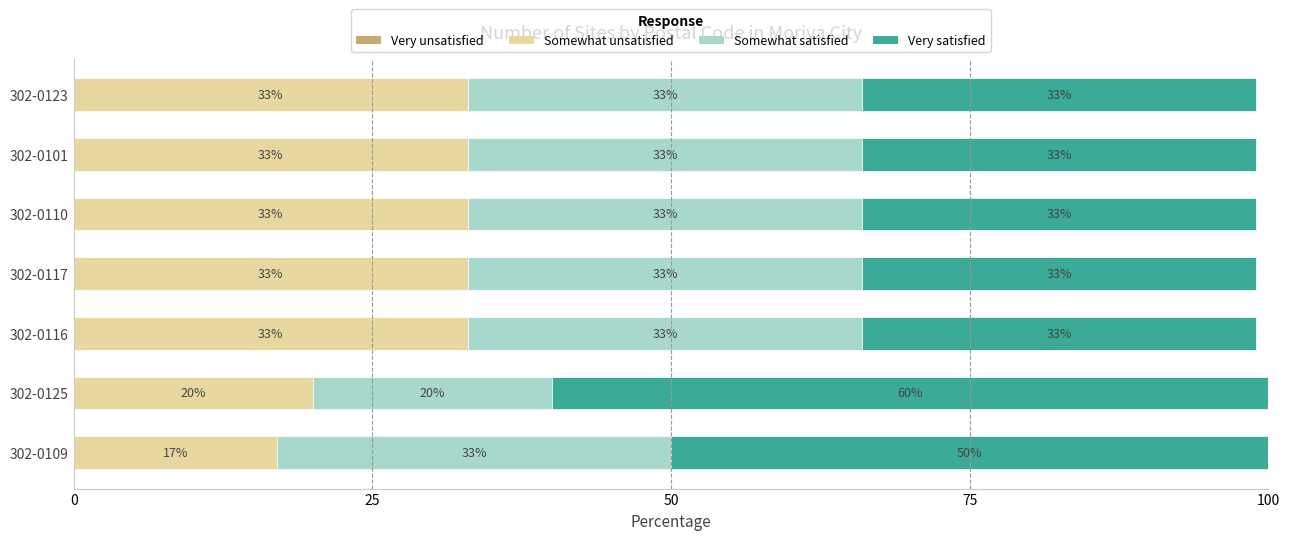

At which label does Somewhat unsatisfied reach its minimum?

302-0109